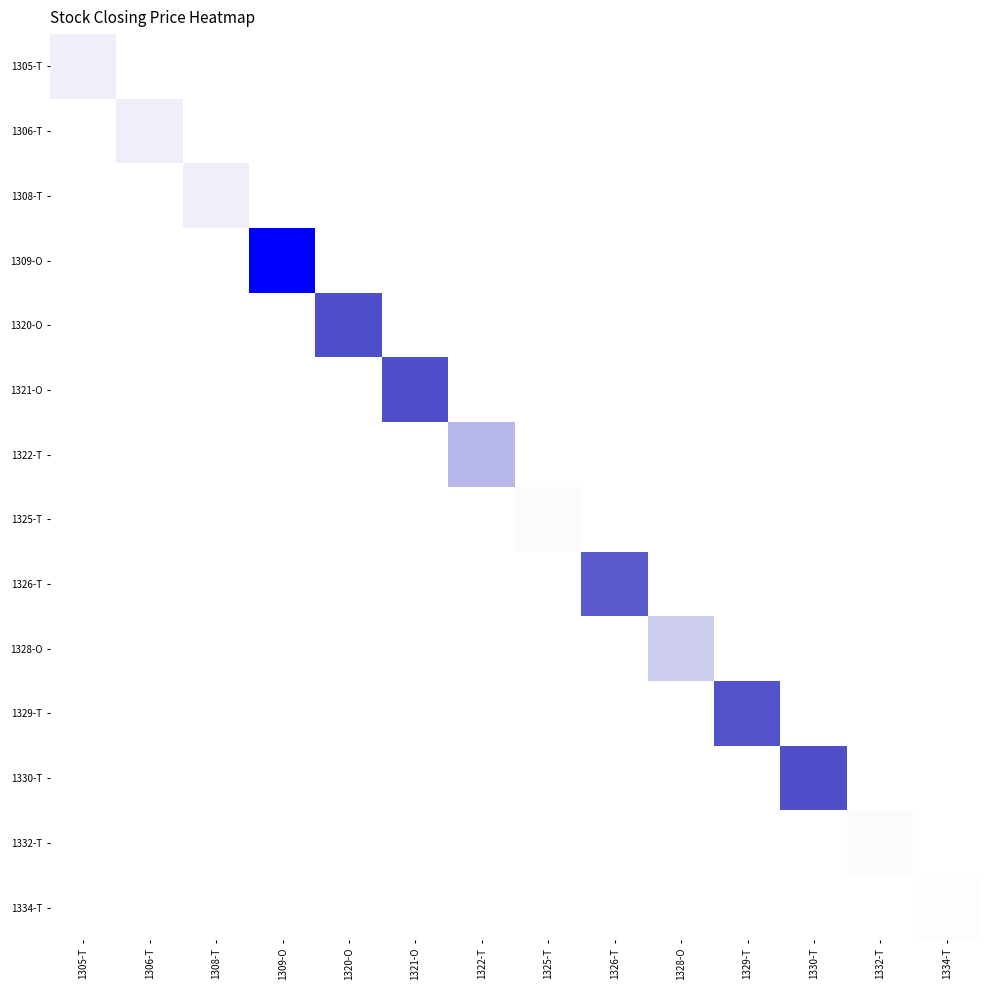

Reading left to right, what are all the values shown in this chart?

1305-T: 1305-T=0.0	1306-T=0.0	1308-T=0.0	1309-O=0.0	1320-O=0.0	1321-O=0.0	1322-T=0.0	1325-T=0.0	1326-T=0.0	1328-O=0.0	1329-T=0.0	1330-T=0.0	1332-T=0.0	1334-T=0.0
1306-T: 1305-T=0.0	1306-T=0.0	1308-T=0.0	1309-O=0.0	1320-O=0.0	1321-O=0.0	1322-T=0.0	1325-T=0.0	1326-T=0.0	1328-O=0.0	1329-T=0.0	1330-T=0.0	1332-T=0.0	1334-T=0.0
1308-T: 1305-T=0.0	1306-T=0.0	1308-T=0.0	1309-O=0.0	1320-O=0.0	1321-O=0.0	1322-T=0.0	1325-T=0.0	1326-T=0.0	1328-O=0.0	1329-T=0.0	1330-T=0.0	1332-T=0.0	1334-T=0.0
1309-O: 1305-T=0.0	1306-T=0.0	1308-T=0.0	1309-O=1.0	1320-O=0.0	1321-O=0.0	1322-T=0.0	1325-T=0.0	1326-T=0.0	1328-O=0.0	1329-T=0.0	1330-T=0.0	1332-T=0.0	1334-T=0.0
1320-O: 1305-T=0.0	1306-T=0.0	1308-T=0.0	1309-O=0.0	1320-O=0.3	1321-O=0.0	1322-T=0.0	1325-T=0.0	1326-T=0.0	1328-O=0.0	1329-T=0.0	1330-T=0.0	1332-T=0.0	1334-T=0.0
1321-O: 1305-T=0.0	1306-T=0.0	1308-T=0.0	1309-O=0.0	1320-O=0.0	1321-O=0.3	1322-T=0.0	1325-T=0.0	1326-T=0.0	1328-O=0.0	1329-T=0.0	1330-T=0.0	1332-T=0.0	1334-T=0.0
1322-T: 1305-T=0.0	1306-T=0.0	1308-T=0.0	1309-O=0.0	1320-O=0.0	1321-O=0.0	1322-T=0.1	1325-T=0.0	1326-T=0.0	1328-O=0.0	1329-T=0.0	1330-T=0.0	1332-T=0.0	1334-T=0.0
1325-T: 1305-T=0.0	1306-T=0.0	1308-T=0.0	1309-O=0.0	1320-O=0.0	1321-O=0.0	1322-T=0.0	1325-T=0.0	1326-T=0.0	1328-O=0.0	1329-T=0.0	1330-T=0.0	1332-T=0.0	1334-T=0.0
1326-T: 1305-T=0.0	1306-T=0.0	1308-T=0.0	1309-O=0.0	1320-O=0.0	1321-O=0.0	1322-T=0.0	1325-T=0.0	1326-T=0.3	1328-O=0.0	1329-T=0.0	1330-T=0.0	1332-T=0.0	1334-T=0.0
1328-O: 1305-T=0.0	1306-T=0.0	1308-T=0.0	1309-O=0.0	1320-O=0.0	1321-O=0.0	1322-T=0.0	1325-T=0.0	1326-T=0.0	1328-O=0.1	1329-T=0.0	1330-T=0.0	1332-T=0.0	1334-T=0.0
1329-T: 1305-T=0.0	1306-T=0.0	1308-T=0.0	1309-O=0.0	1320-O=0.0	1321-O=0.0	1322-T=0.0	1325-T=0.0	1326-T=0.0	1328-O=0.0	1329-T=0.3	1330-T=0.0	1332-T=0.0	1334-T=0.0
1330-T: 1305-T=0.0	1306-T=0.0	1308-T=0.0	1309-O=0.0	1320-O=0.0	1321-O=0.0	1322-T=0.0	1325-T=0.0	1326-T=0.0	1328-O=0.0	1329-T=0.0	1330-T=0.3	1332-T=0.0	1334-T=0.0
1332-T: 1305-T=0.0	1306-T=0.0	1308-T=0.0	1309-O=0.0	1320-O=0.0	1321-O=0.0	1322-T=0.0	1325-T=0.0	1326-T=0.0	1328-O=0.0	1329-T=0.0	1330-T=0.0	1332-T=0.0	1334-T=0.0
1334-T: 1305-T=0.0	1306-T=0.0	1308-T=0.0	1309-O=0.0	1320-O=0.0	1321-O=0.0	1322-T=0.0	1325-T=0.0	1326-T=0.0	1328-O=0.0	1329-T=0.0	1330-T=0.0	1332-T=0.0	1334-T=0.0